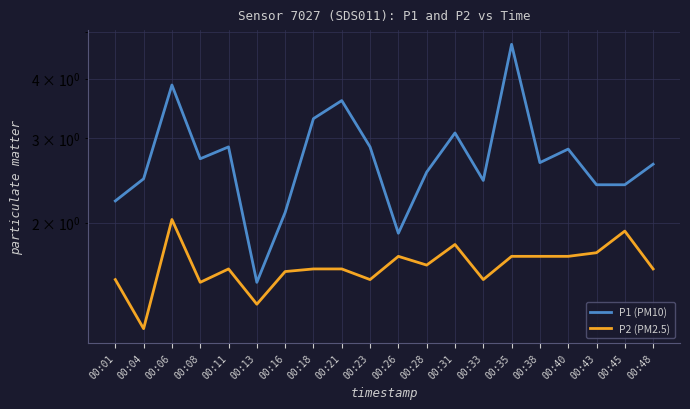

Which series has the largest total across all categories?

P1 (PM10)